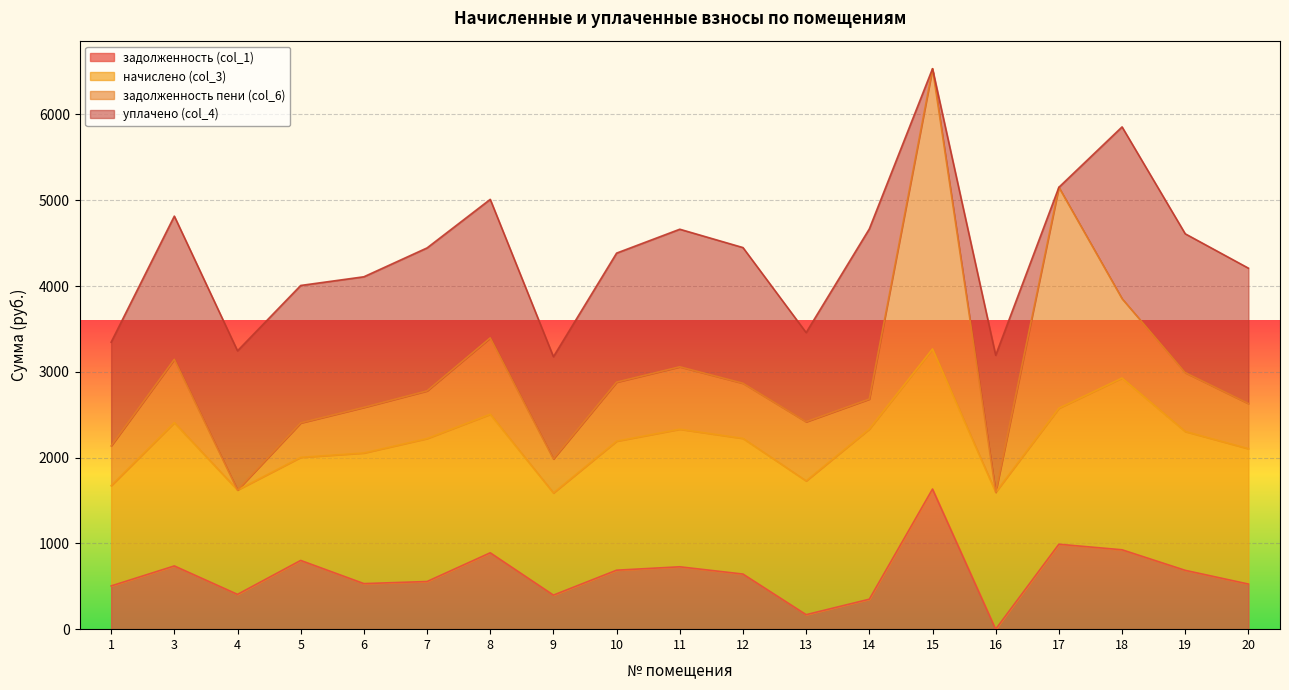

Reading right to left, what are all the values shown in this chart?

задолженность (col_1): 20=526.0	19=685.8	18=925.3	17=990.0	16=0.0	15=1633.3	14=349.3	13=169.0	12=642.4	11=727.1	10=687.5	9=397.0	8=890.2	7=555.5	6=531.1	5=801.3	4=405.6	3=737.1	1=503.9
начислено (col_3): 20=1578.0	19=1618.6	18=2002.0	17=1585.4	16=1596.5	15=1633.3	14=1983.6	13=1559.6	12=1581.7	11=1603.9	10=1504.3	9=1190.9	8=1614.9	7=1666.5	6=1522.7	5=1202.0	4=1216.7	3=1670.2	1=1168.8
задолженность пени (col_6): 20=526.0	19=685.8	18=925.3	17=2575.5	16=0.0	15=3266.7	14=349.2	13=688.9	12=642.4	11=727.1	10=687.5	9=397.0	8=890.2	7=555.5	6=531.1	5=400.6	4=0.0	3=738.0	1=463.5
уплачено (col_4): 20=1578.0	19=1618.6	18=2002.0	17=0.0	16=1596.5	15=0.0	14=1983.7	13=1039.7	12=1581.7	11=1603.9	10=1504.3	9=1190.9	8=1614.9	7=1666.5	6=1522.7	5=1602.6	4=1622.3	3=1669.3	1=1209.2